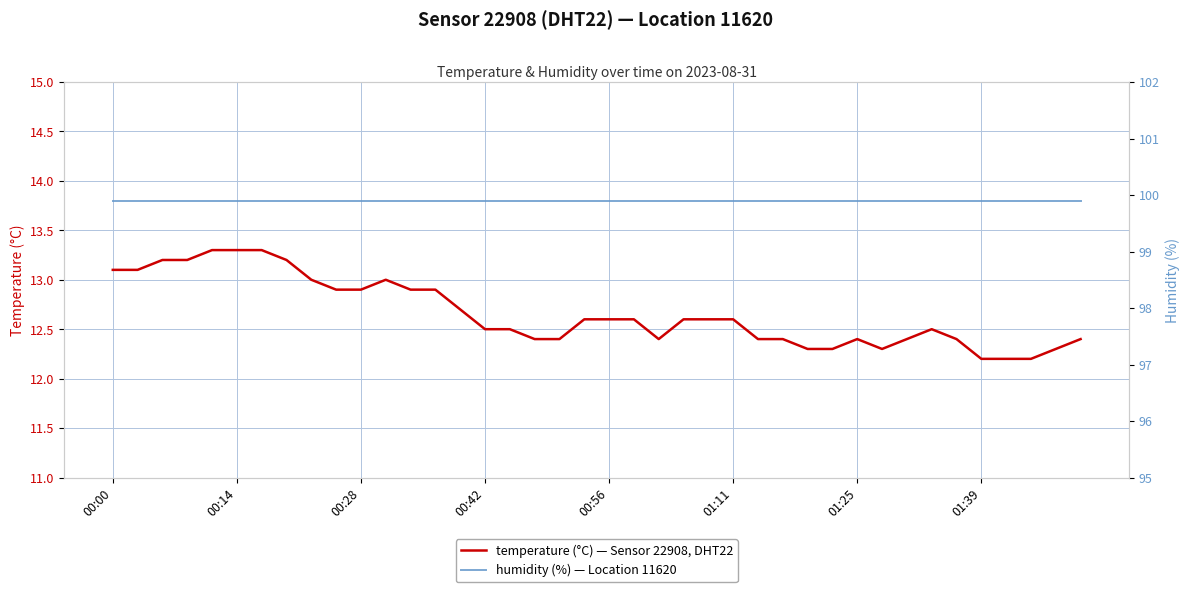

What is the sum of the humidity values at 21 and 39?

199.8